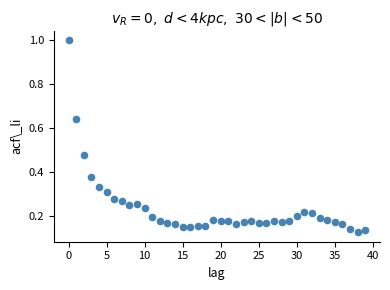

What is the range of Y values (max minus min)?

0.9